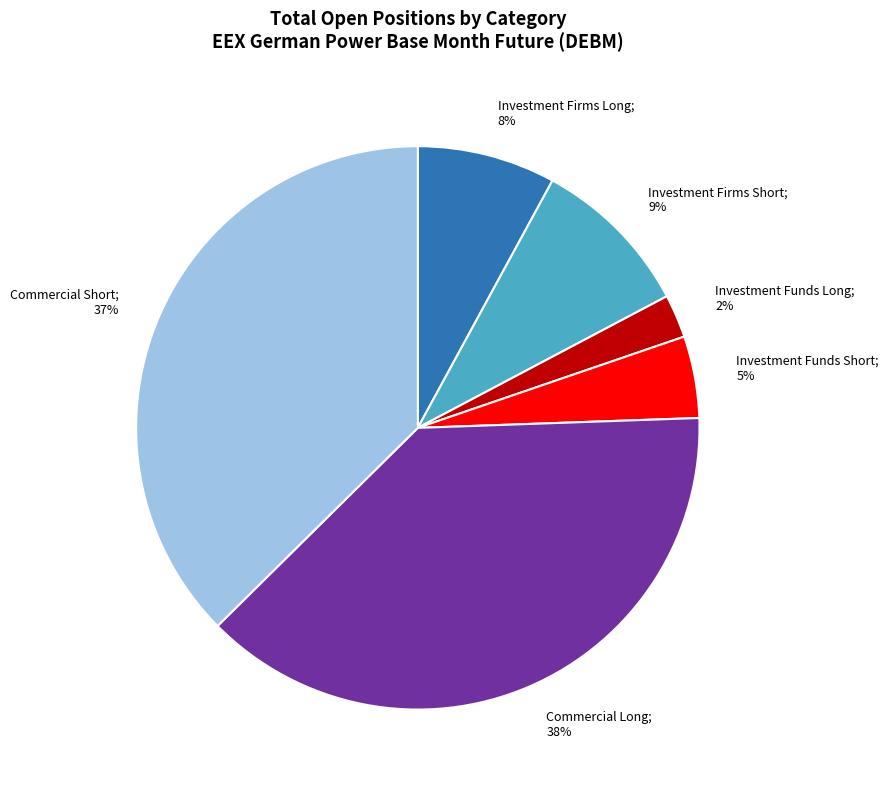

Does any single category account for the majority?

No